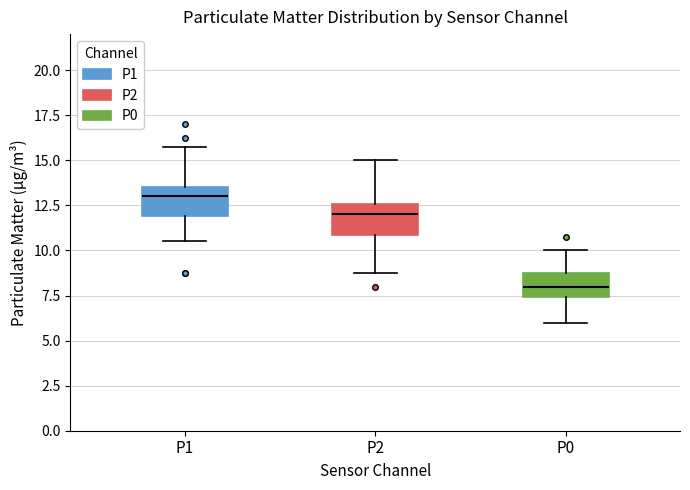

Where does the upper whisker of the box for P0 end on the y-axis? The values are not printed on the chart, so give them approximately, as read against the axis.

10.0